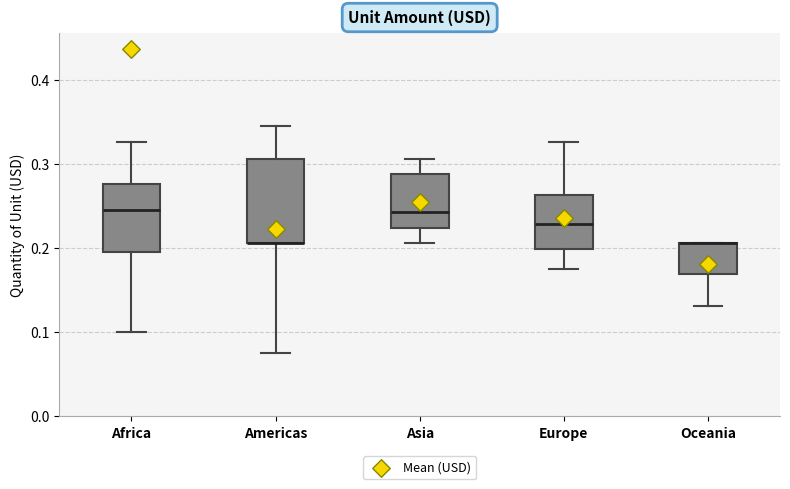

Reading left to right, transcribe this box plot: for each box, give where its median line is, the range the box spans, and where its two whiskers end, as read against the y-axis. The values are not printed on the chart, so give them approximately, as read against the axis.

Africa: median 0.25, box 0.20 to 0.28, whiskers 0.10 to 0.33
Americas: median 0.21 (drawn on the box's lower edge), box 0.21 to 0.31, whiskers 0.08 to 0.34
Asia: median 0.24, box 0.22 to 0.29, whiskers 0.21 to 0.31
Europe: median 0.23, box 0.20 to 0.26, whiskers 0.17 to 0.33
Oceania: median 0.21 (drawn on the box's upper edge), box 0.17 to 0.21, whiskers 0.13 to 0.21